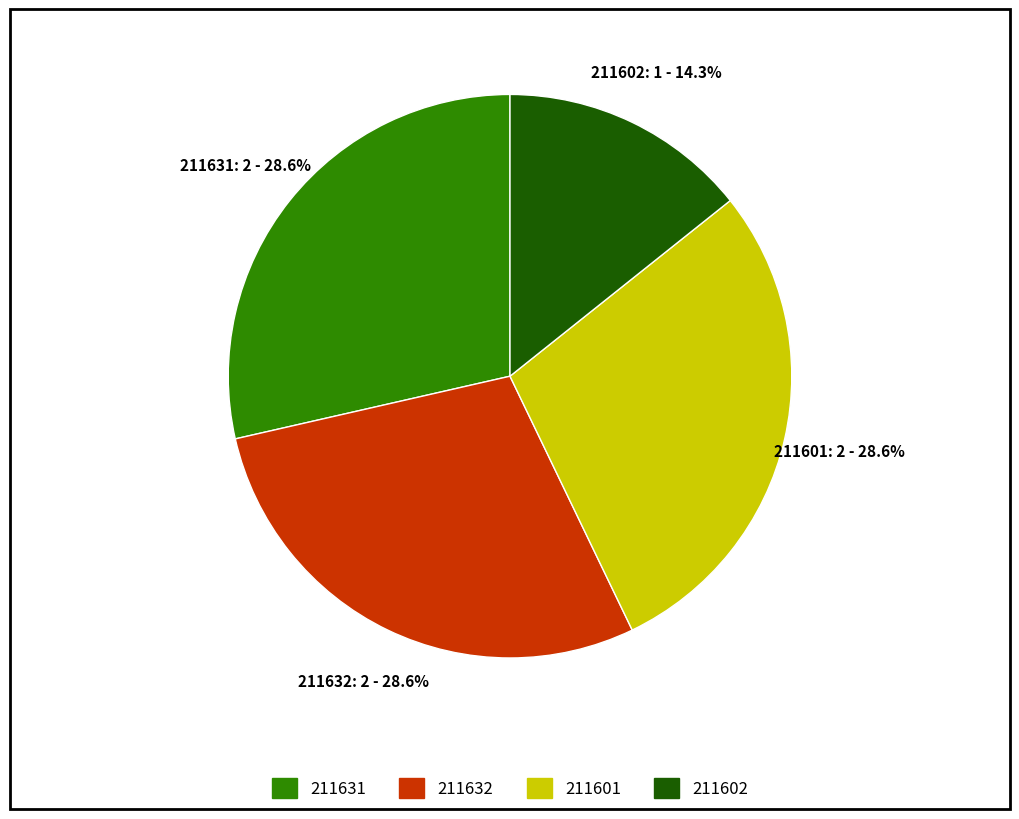

Does 211631 represent more than half of the total?

No